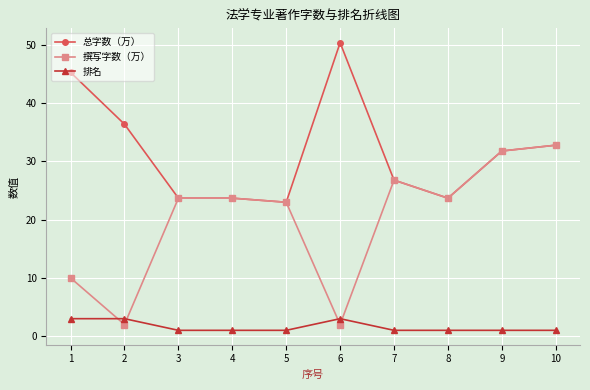

Reading left to right, transcribe all the data shown in this chart.

总字数（万）: 45.3	36.4	23.7	23.7	23.0	50.4	26.8	23.7	31.8	32.8
撰写字数（万）: 10.0	2.0	23.7	23.7	23.0	2.0	26.8	23.7	31.8	32.8
排名: 3.0	3.0	1.0	1.0	1.0	3.0	1.0	1.0	1.0	1.0